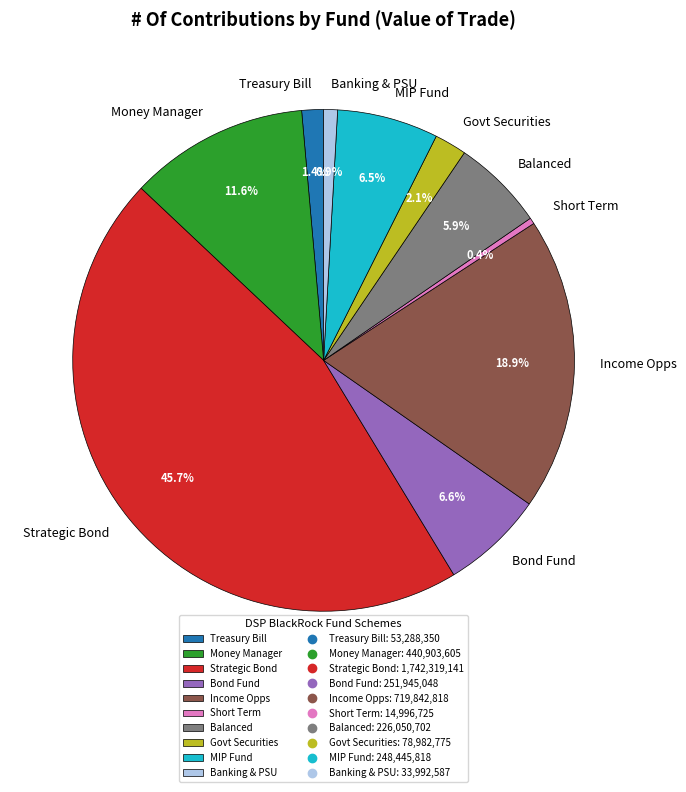

What is the ratio of the value at Strategic Bond to the value at Income Opps?

2.4